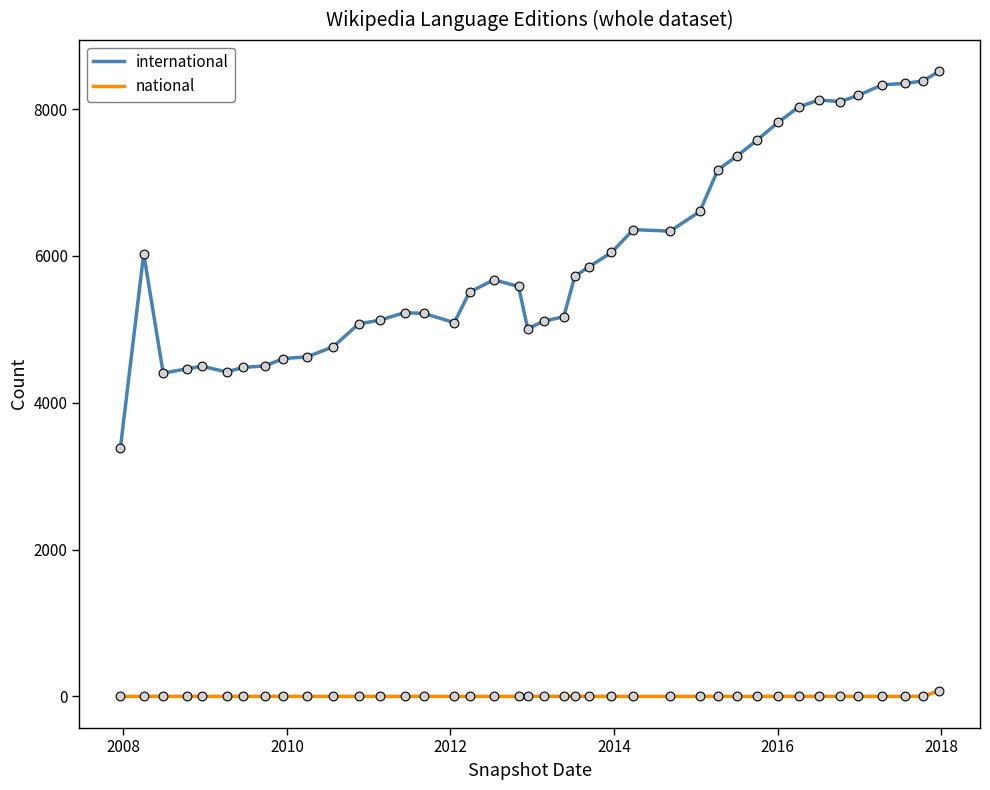

Which series has the widest spread of values?

international